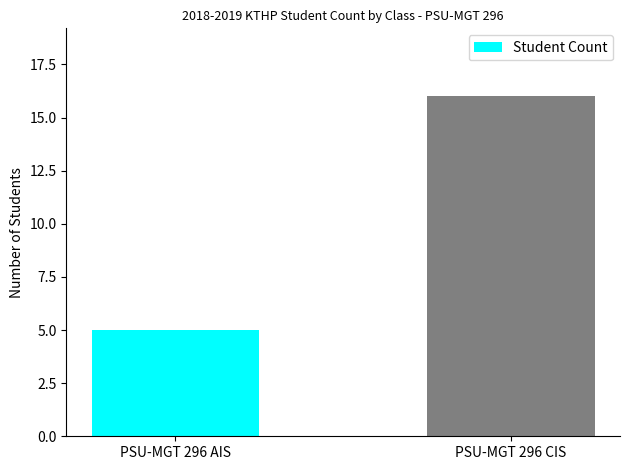

What is the change in value from PSU-MGT 296 AIS to PSU-MGT 296 CIS?

+11